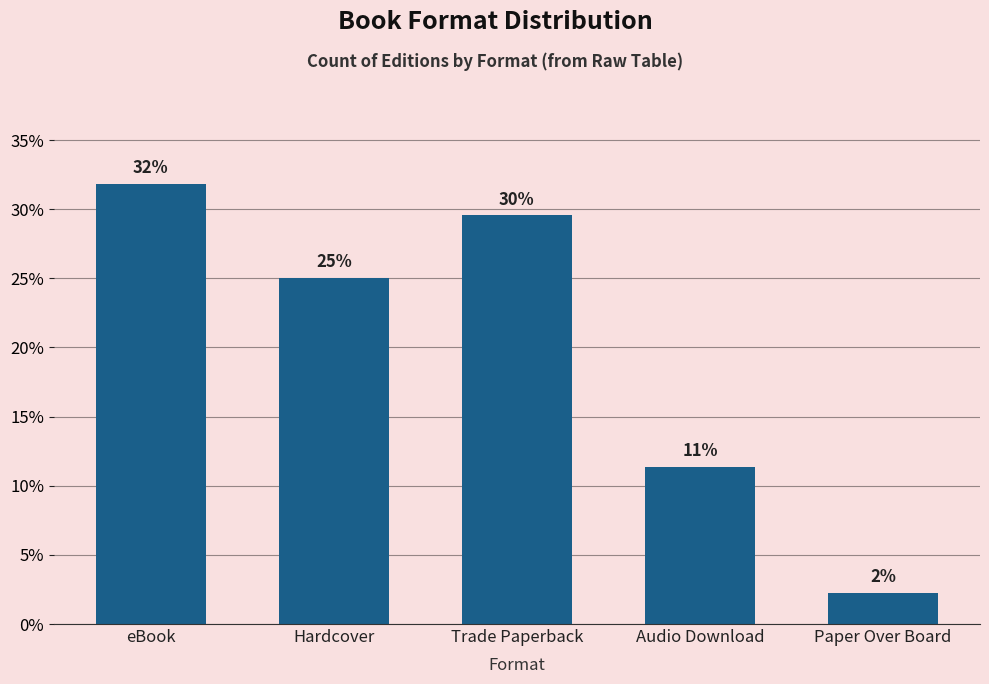

Does the chart contain stacked bars?

No